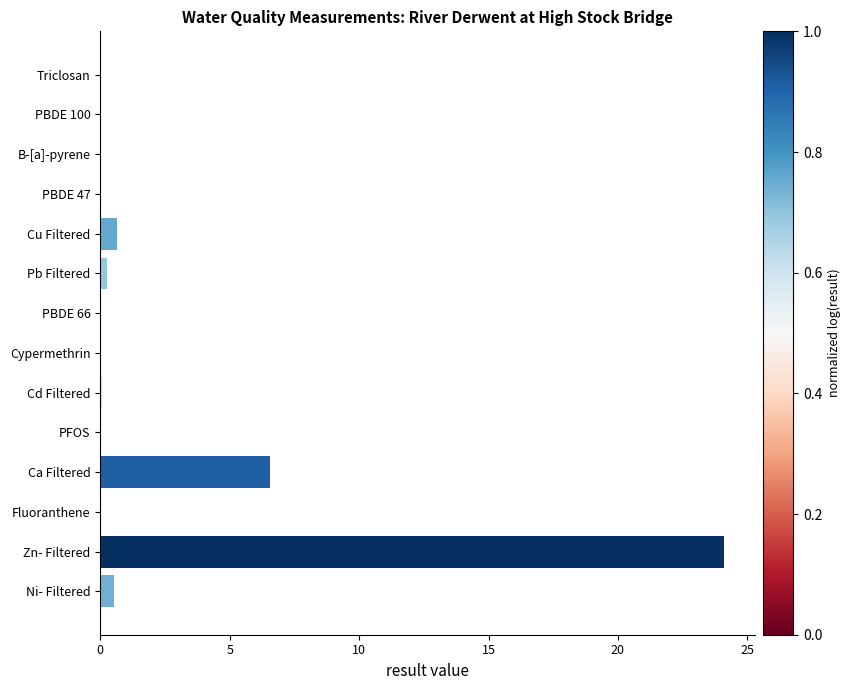

What is the greatest value displayed?

24.1